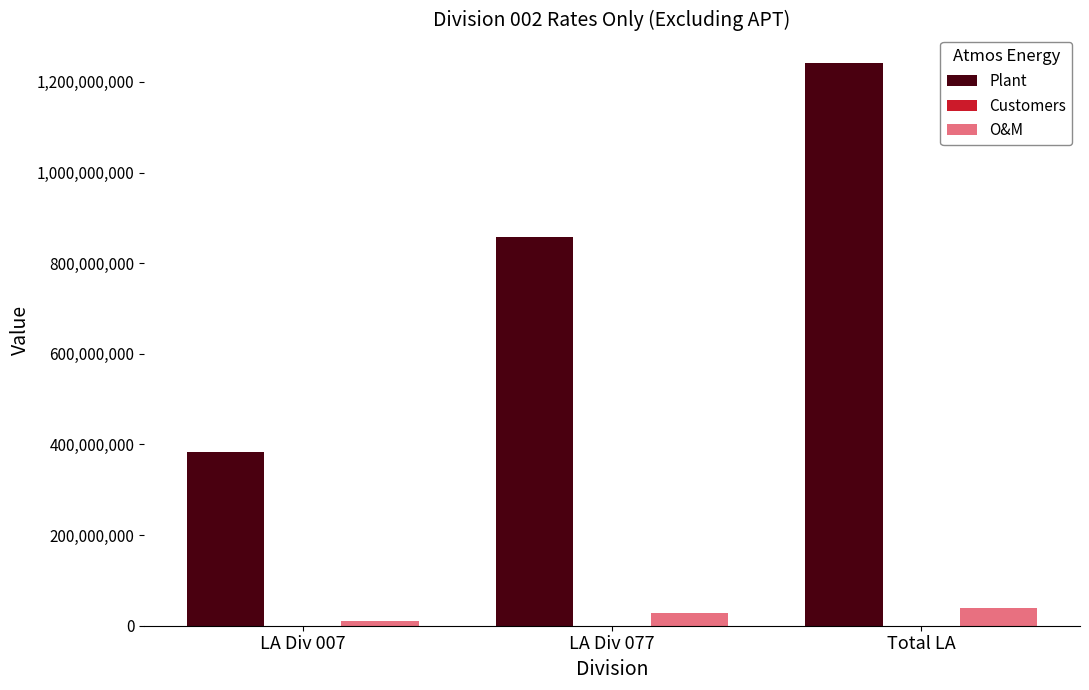

What is the sum of the Plant values at LA Div 077 and LA Div 007?

1242415413.5